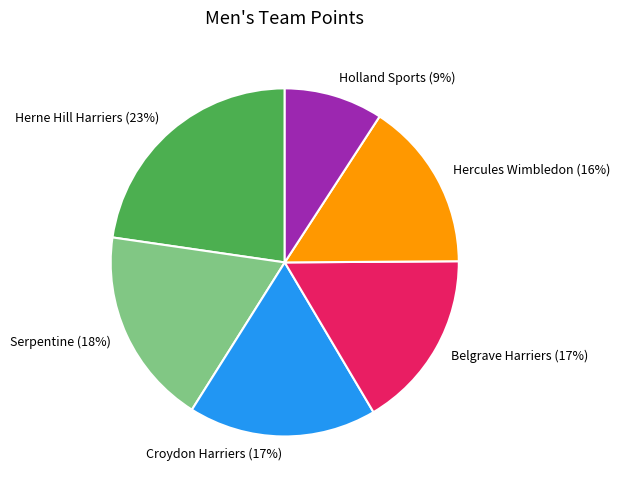

How many segments does this pie chart have?

6